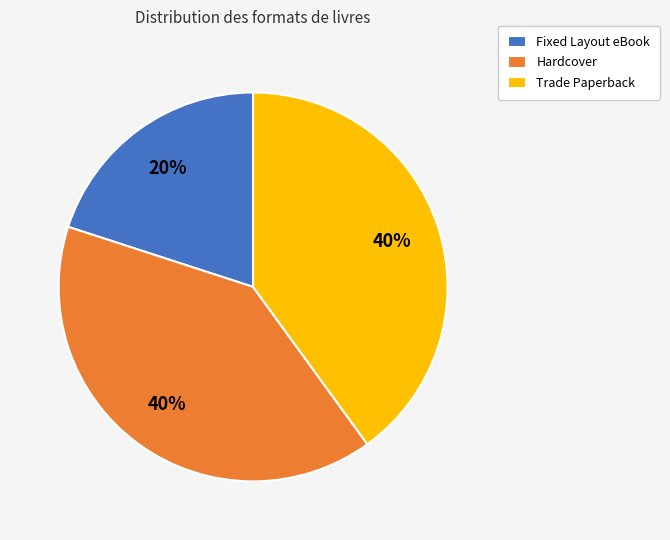

To the nearest percent, what percentage of the pie is Hardcover?

40%